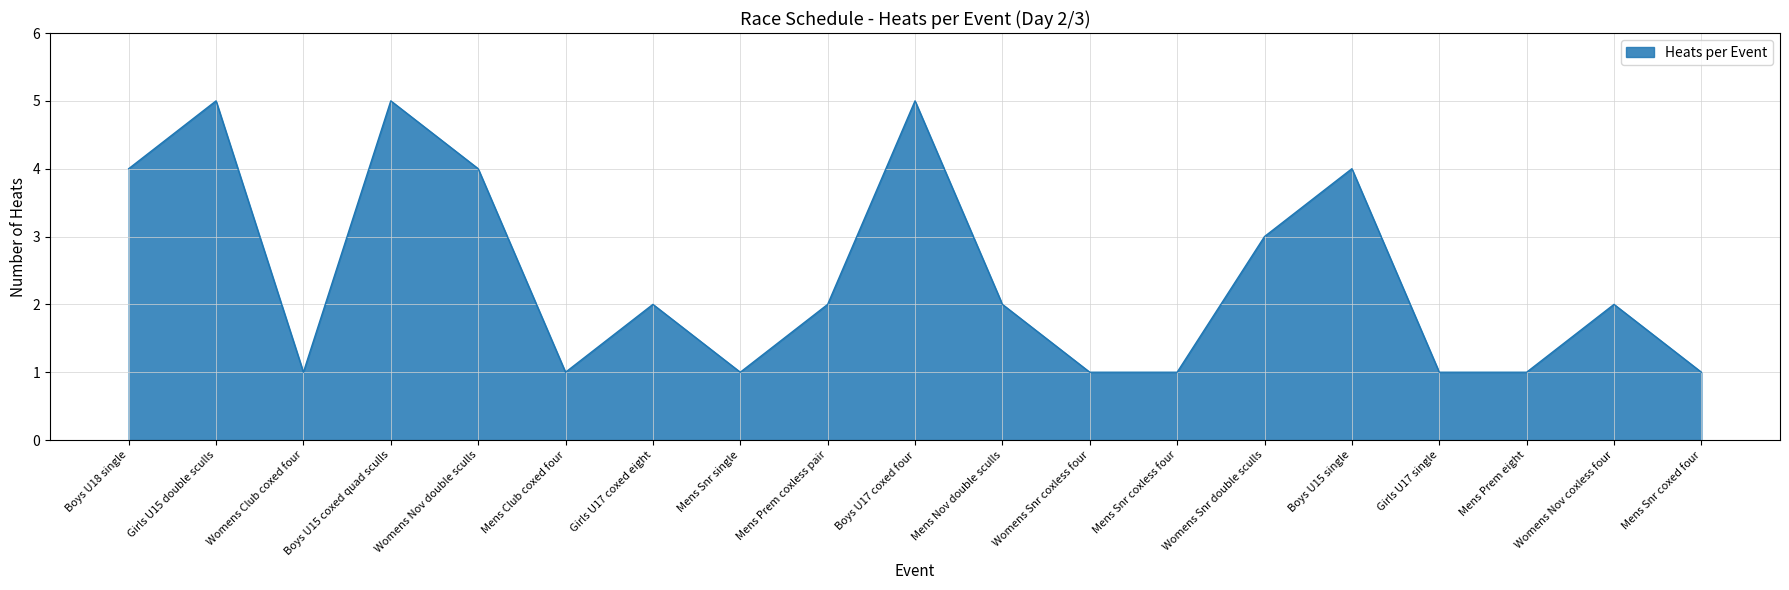

Reading left to right, what are all the values shown in this chart?

4	5	1	5	4	1	2	1	2	5	2	1	1	3	4	1	1	2	1